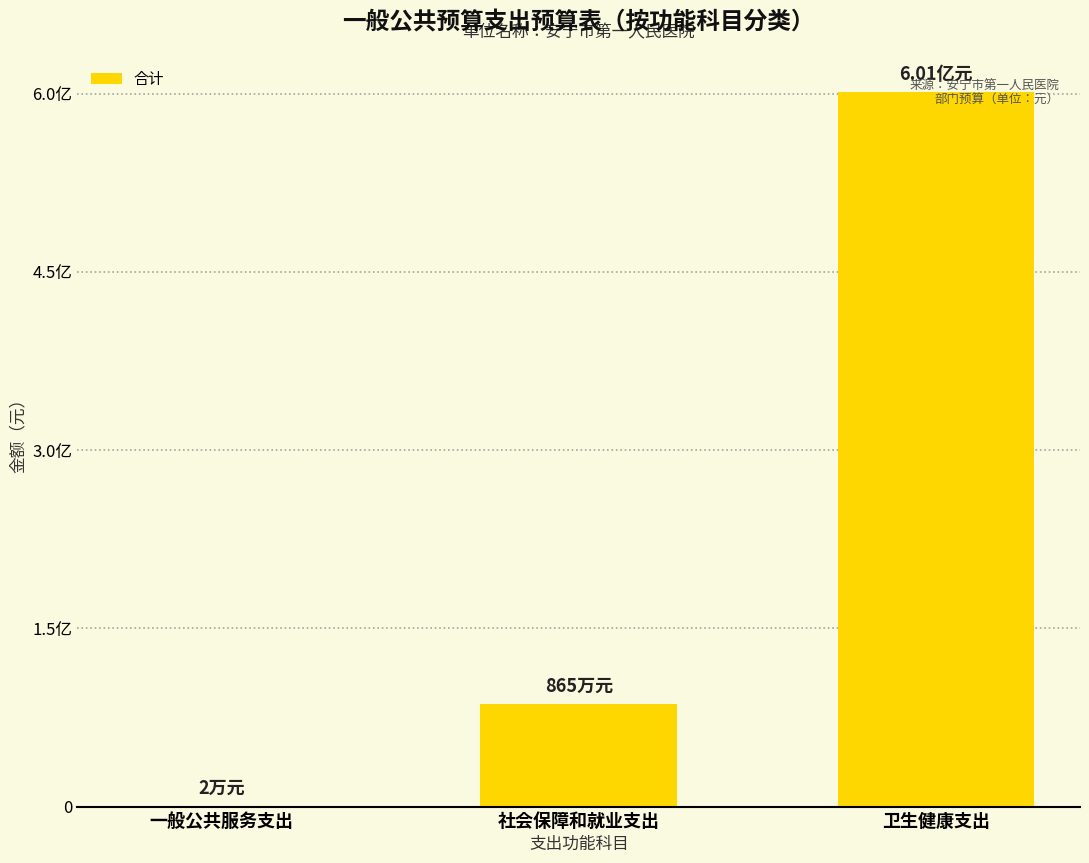

Are the bars horizontal?

No